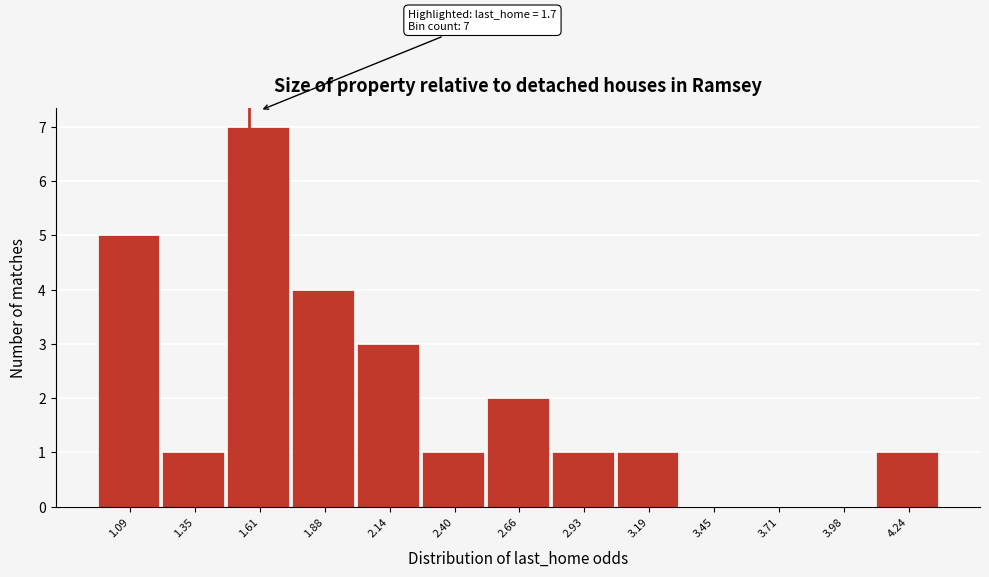

Reading left to right, extract all data points from this chart.

1.09=5	1.35=1	1.61=7	1.88=4	2.14=3	2.40=1	2.66=2	2.93=1	3.19=1	3.45=0	3.71=0	3.98=0	4.24=1